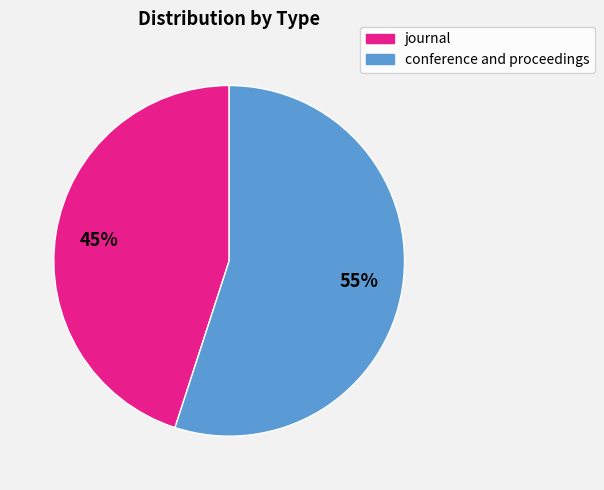

Is it true that conference and proceedings is 55% of the pie?

True